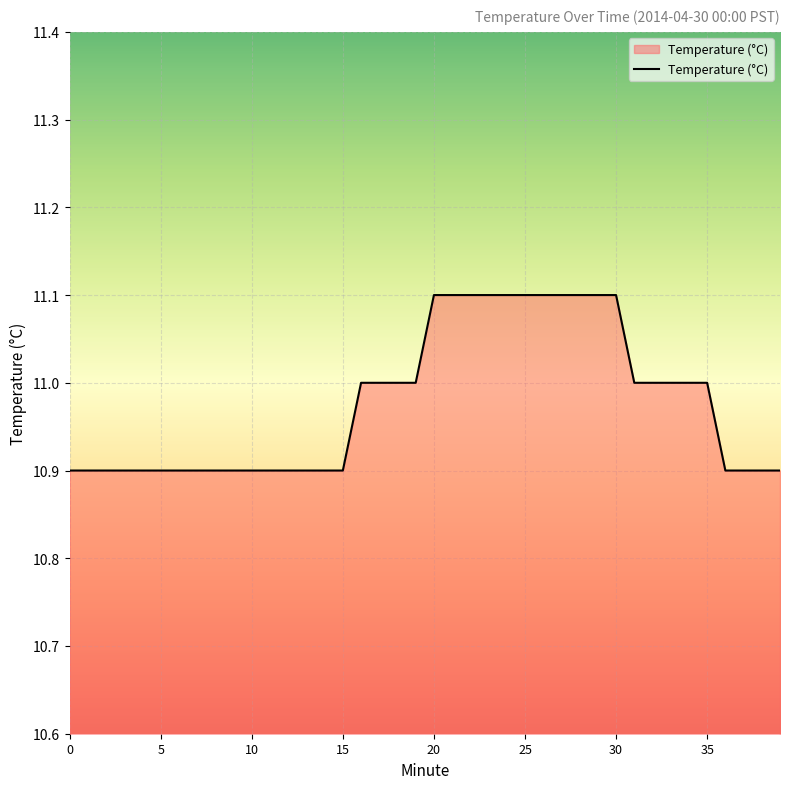

What is the difference between the second highest and second lowest values?

0.2